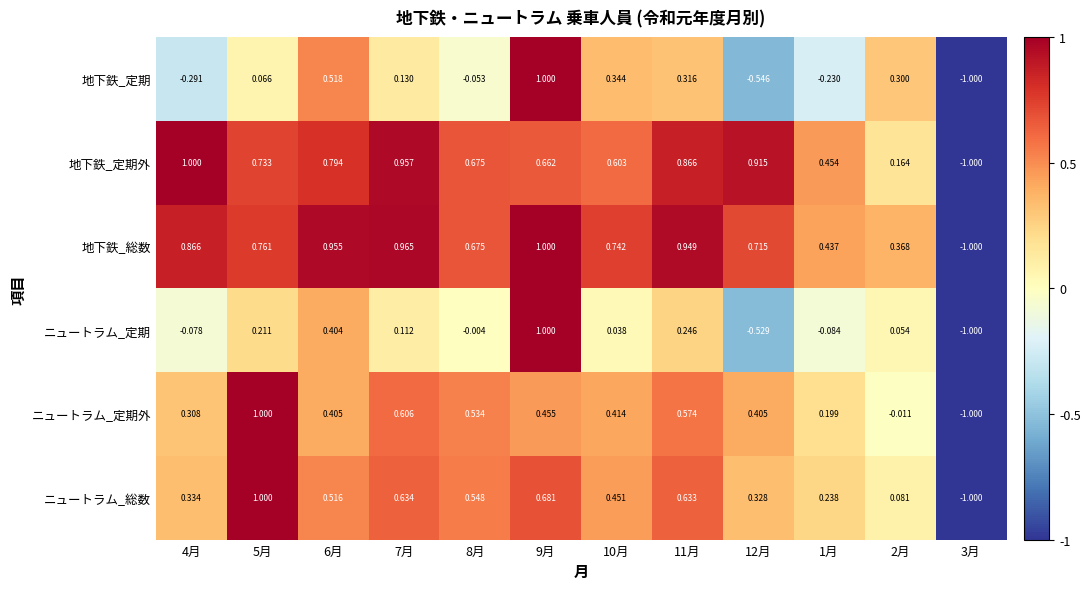

What is the smallest value displayed?

-1.0